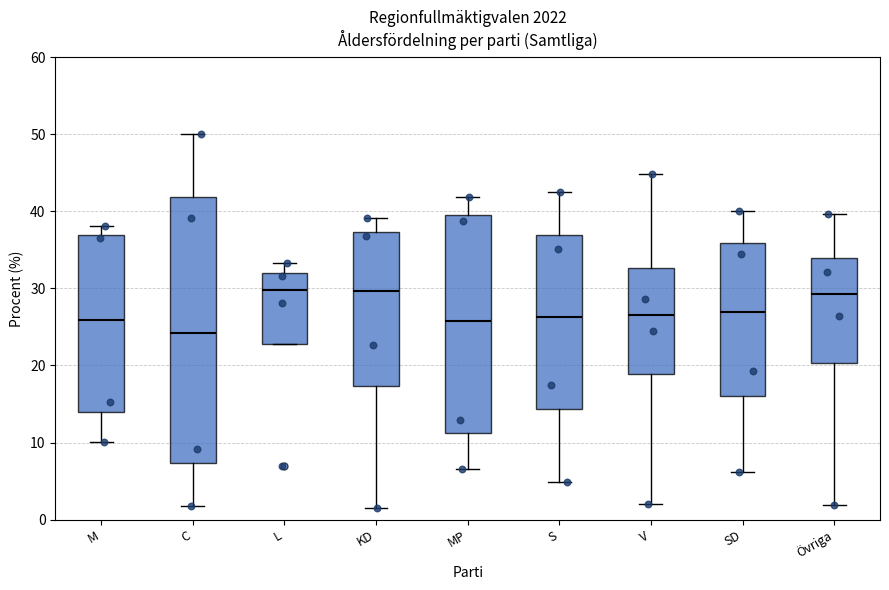

Reading left to right, read every box against the y-axis: the position of its median line, the range the box covers, and the ends of its whiskers. The values are not printed on the chart, so give them approximately, as read against the axis.

M: median 26, box 14 to 37, whiskers 10 to 38
C: median 24, box 7 to 42, whiskers 2 to 50
L: median 30, box 23 to 32, whiskers 23 to 33
KD: median 30, box 17 to 37, whiskers 2 to 39
MP: median 26, box 11 to 40, whiskers 7 to 42
S: median 26, box 14 to 37, whiskers 5 to 43
V: median 27, box 19 to 33, whiskers 2 to 45
SD: median 27, box 16 to 36, whiskers 6 to 40
Övriga: median 29, box 20 to 34, whiskers 2 to 40